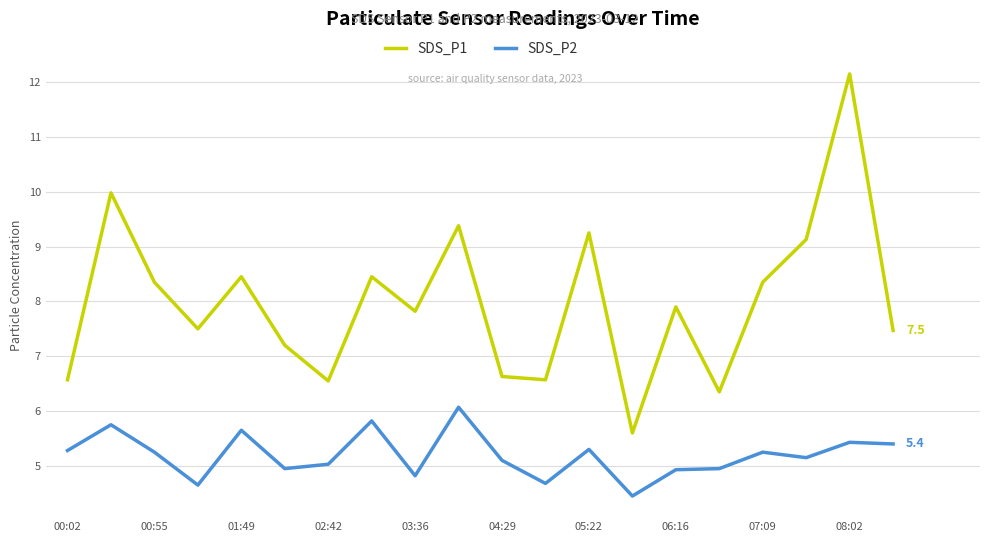

What is the average value of the SDS_P1 series?

8.0